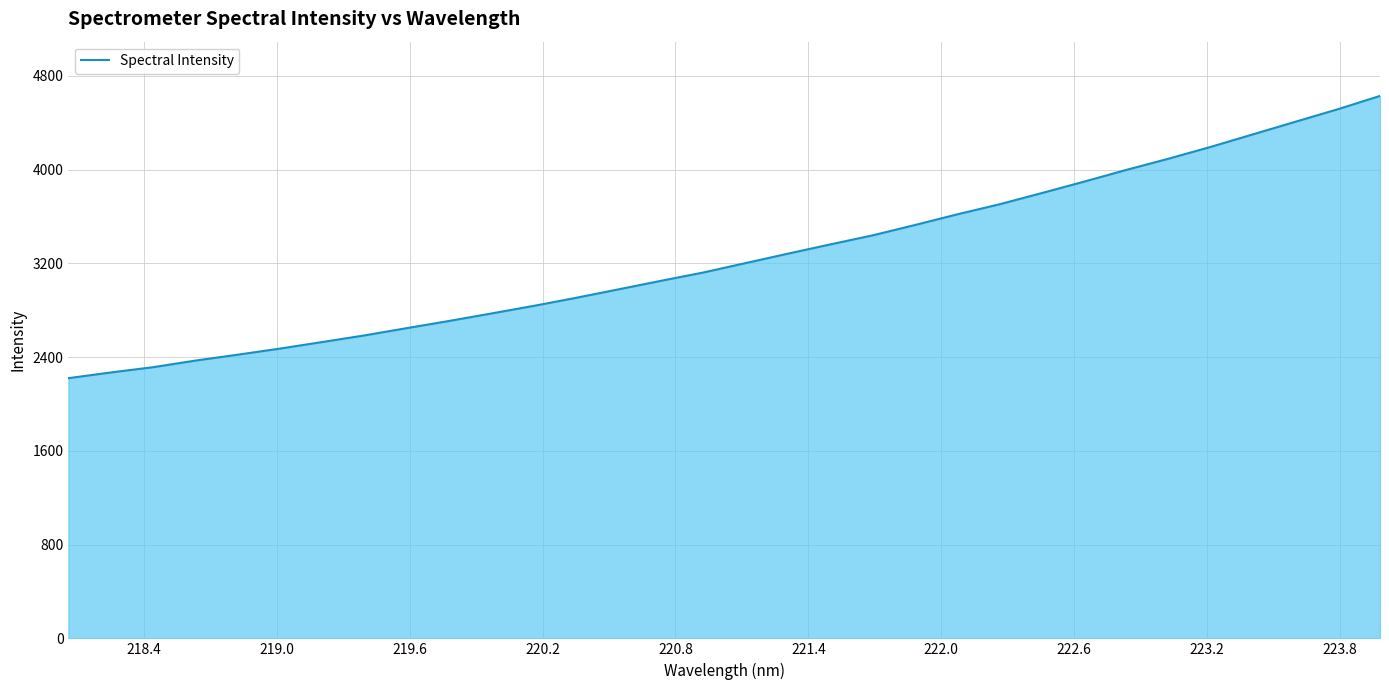

What is the average value?

3255.5